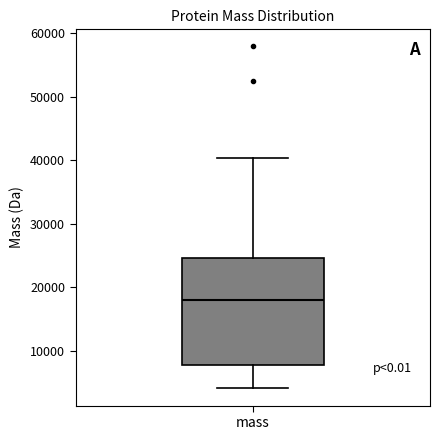

Transcribe this box plot: give where the median line is, the range the box spans, and where the two whiskers end, as read against the y-axis. The values are not printed on the chart, so give them approximately, as read against the axis.

median 18000, box 8000 to 25000, whiskers 4000 to 40000